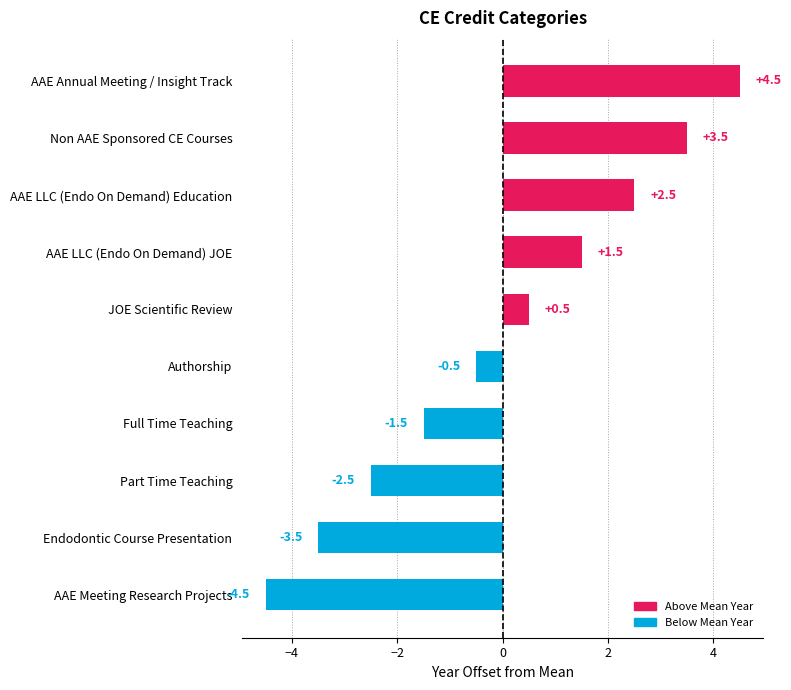

The chart shows a value of 1.5 at AAE LLC (Endo On Demand) JOE. True or false?

True